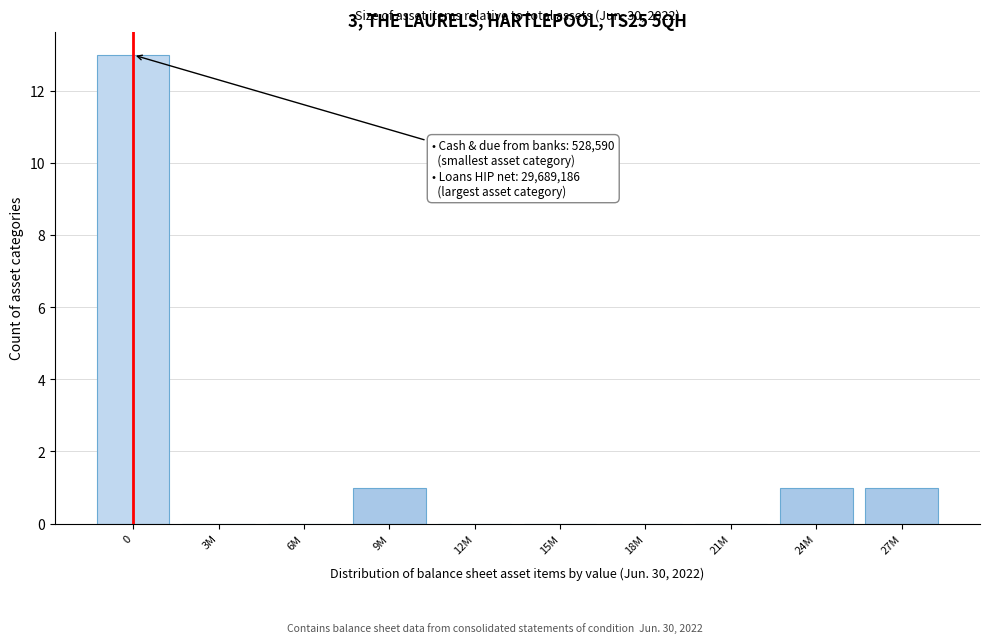

Reading left to right, transcribe all the data shown in this chart.

0=13	3M=0	6M=0	9M=1	12M=0	15M=0	18M=0	21M=0	24M=1	27M=1